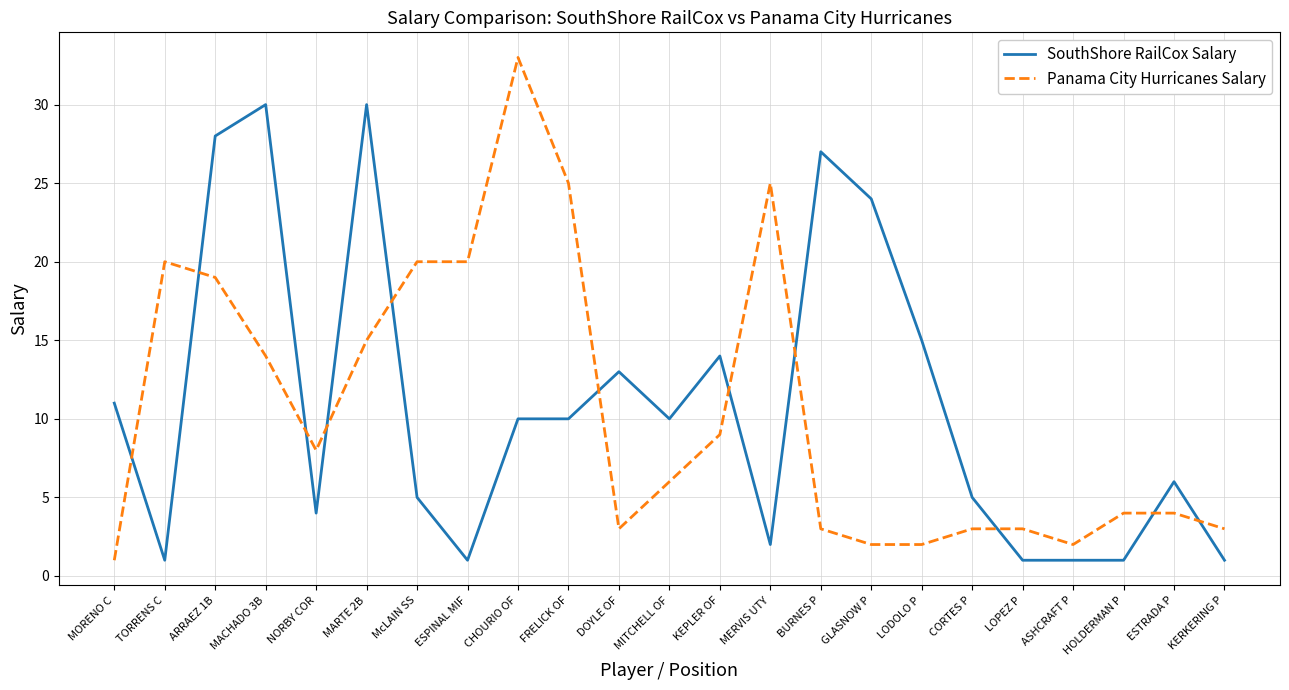

List the series in order of their peak value, lowest first.

SouthShore RailCox Salary, Panama City Hurricanes Salary